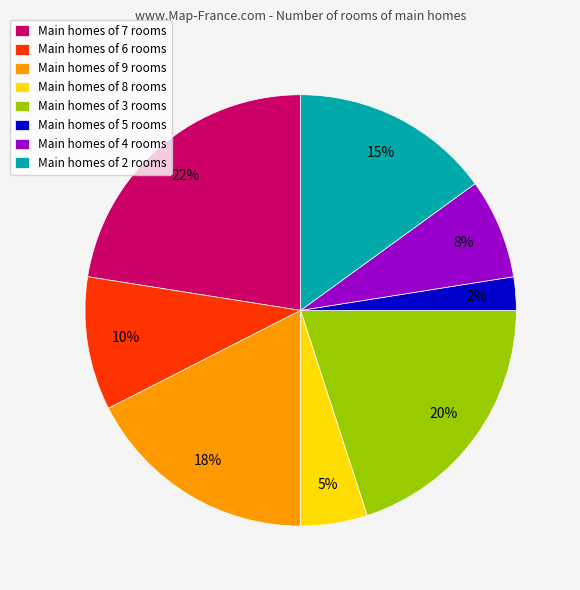

How many segments does this pie chart have?

8